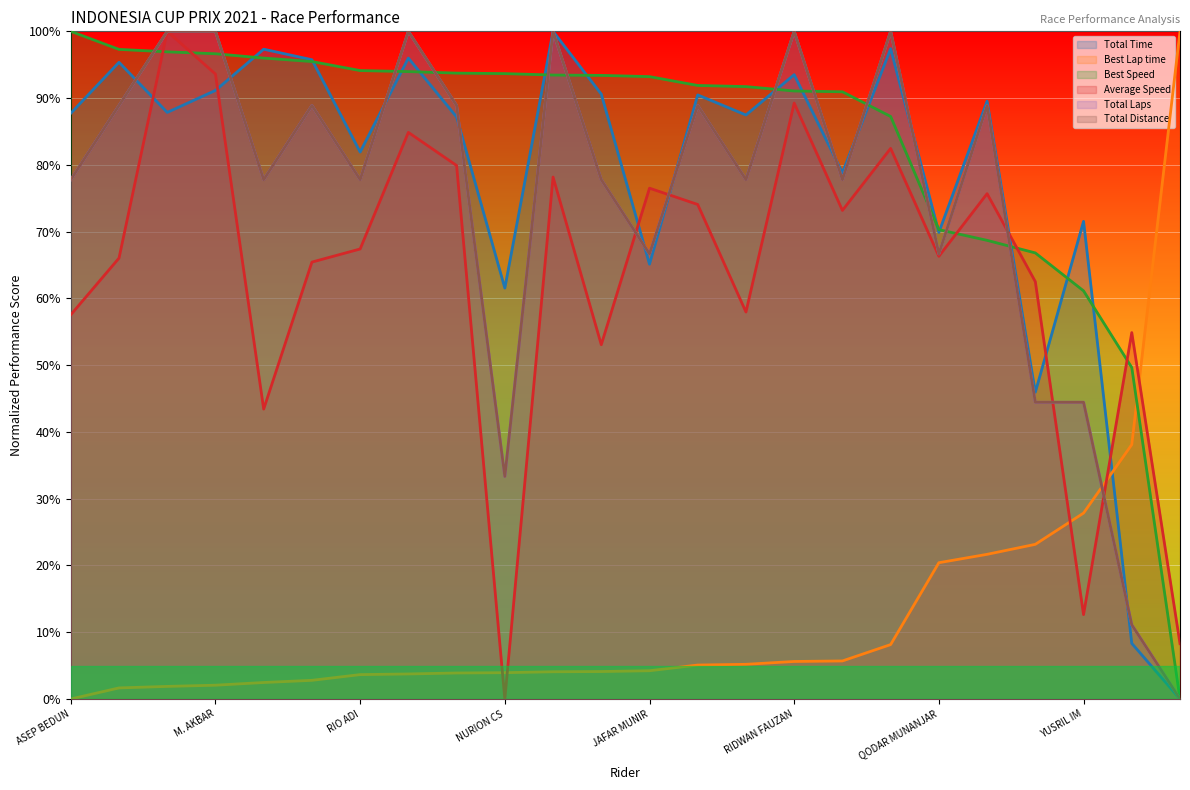

How many times do Best Lap time and Total Distance cross each other?

1